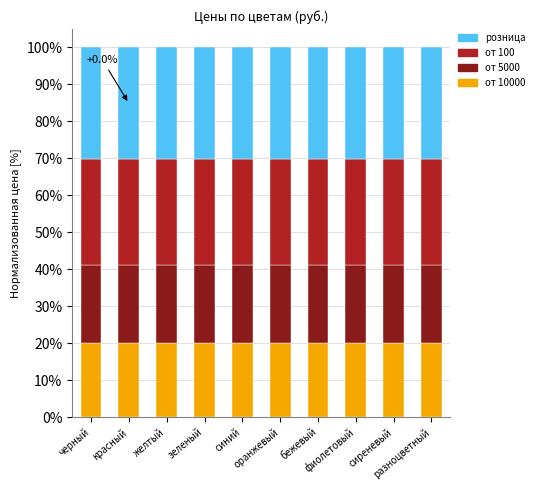

What is the sum of all от 10000 values?

199.3